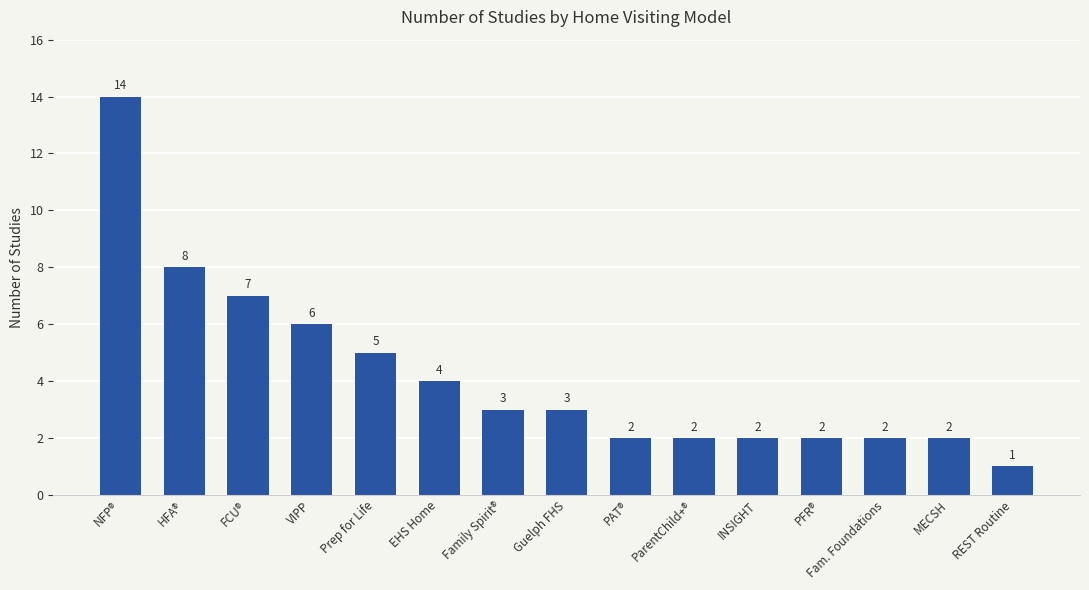

How many values are below 3?

7